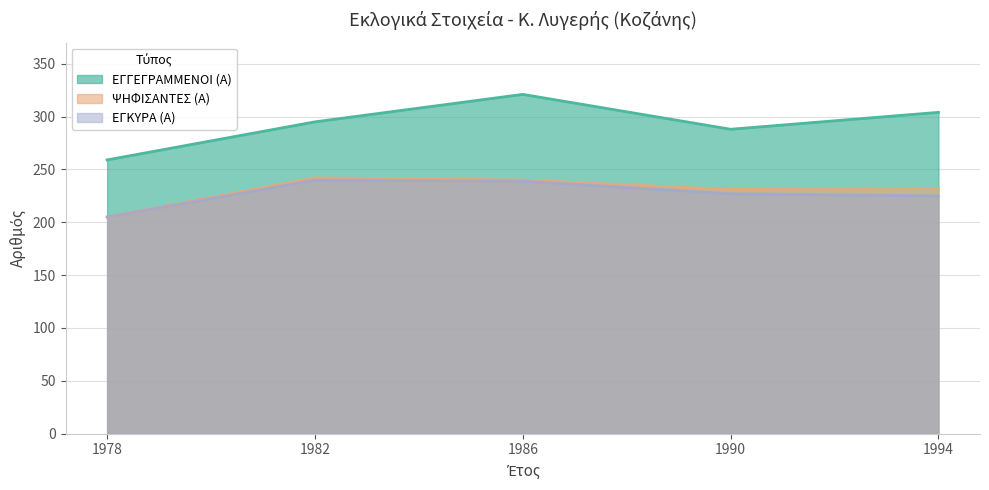

What is the sum of all ΕΓΓΕΓΡΑΜΜΕΝΟΙ (Α) values?

1467